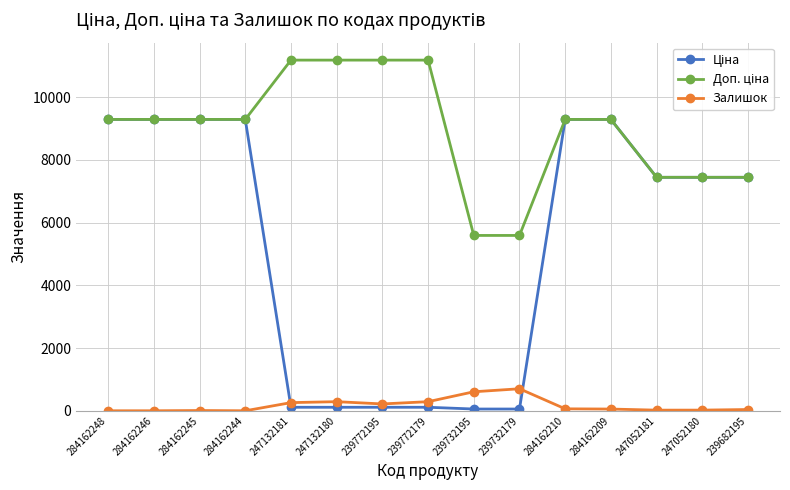

The value of Залишок at 247052180 is 21.0. True or false?

True